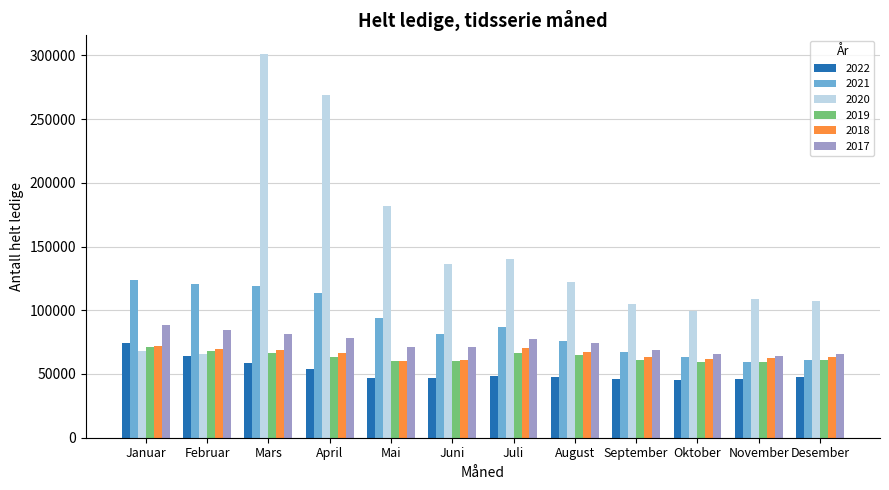

What is the average value of the 2020 series?

141939